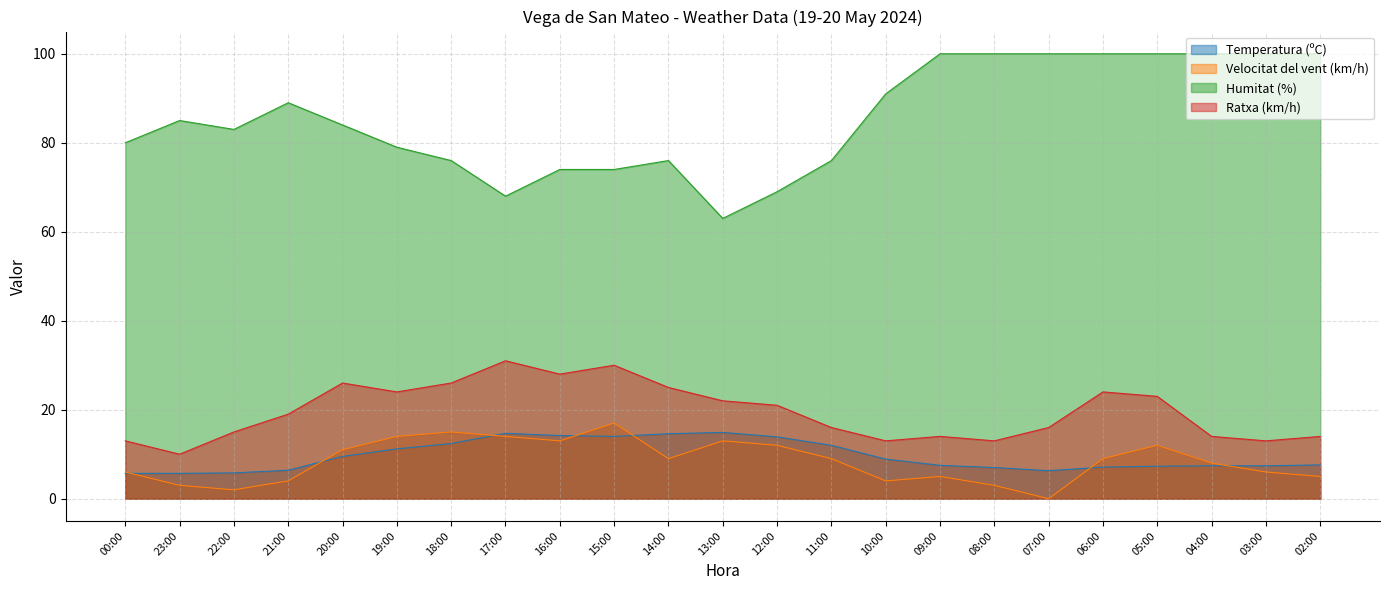

Which label corresponds to the largest value in the chart?

09:00